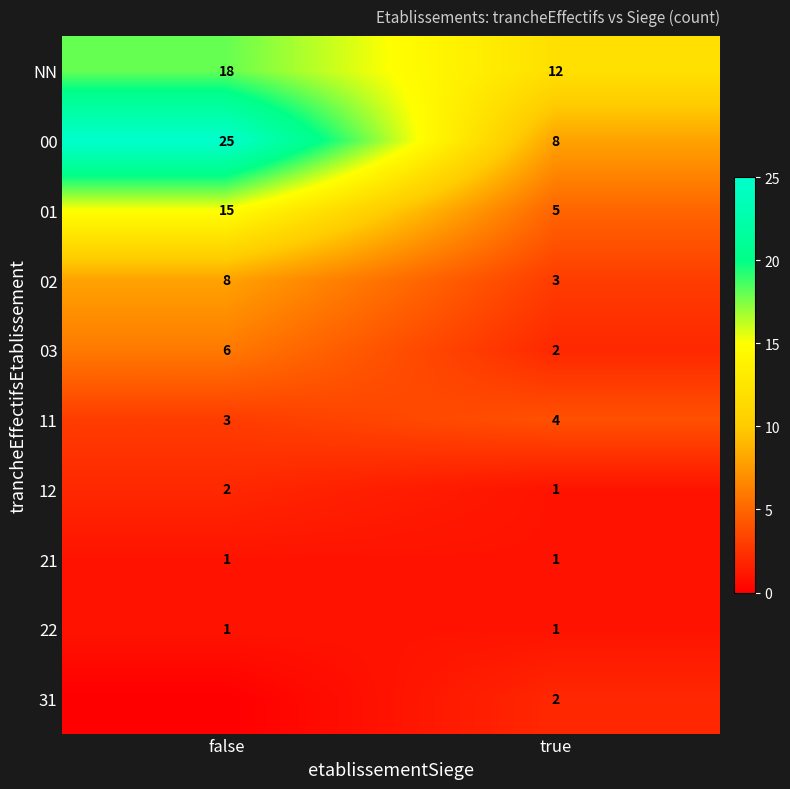

Count the number of categories in the chart.

2